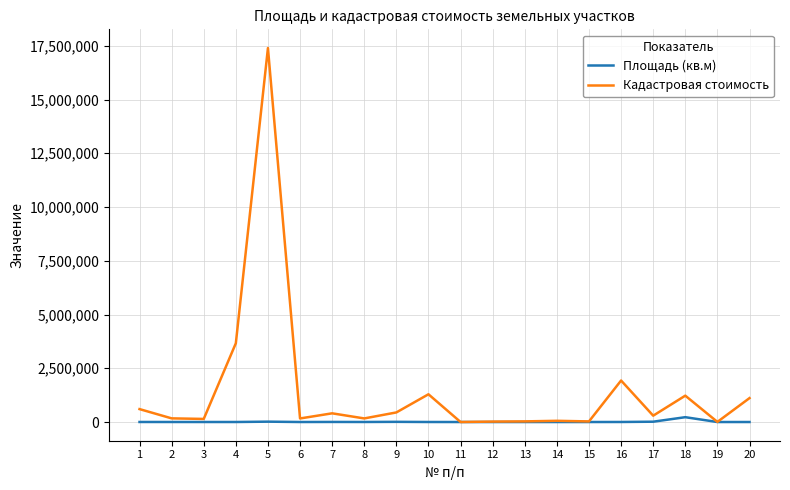

What is the maximum value shown in the chart?

17395118.9